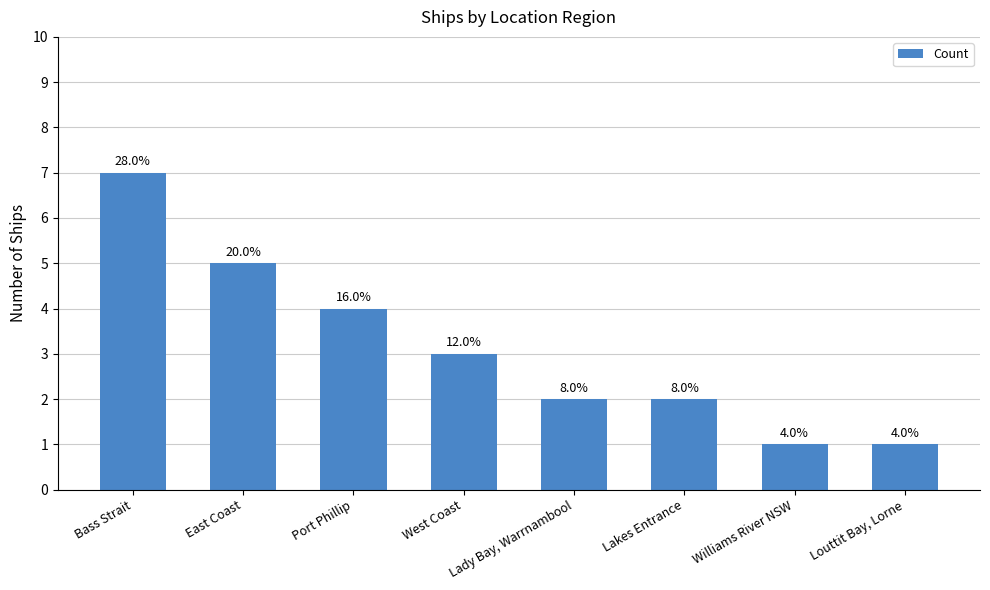

The chart shows a value of 1 at Williams River NSW. True or false?

True